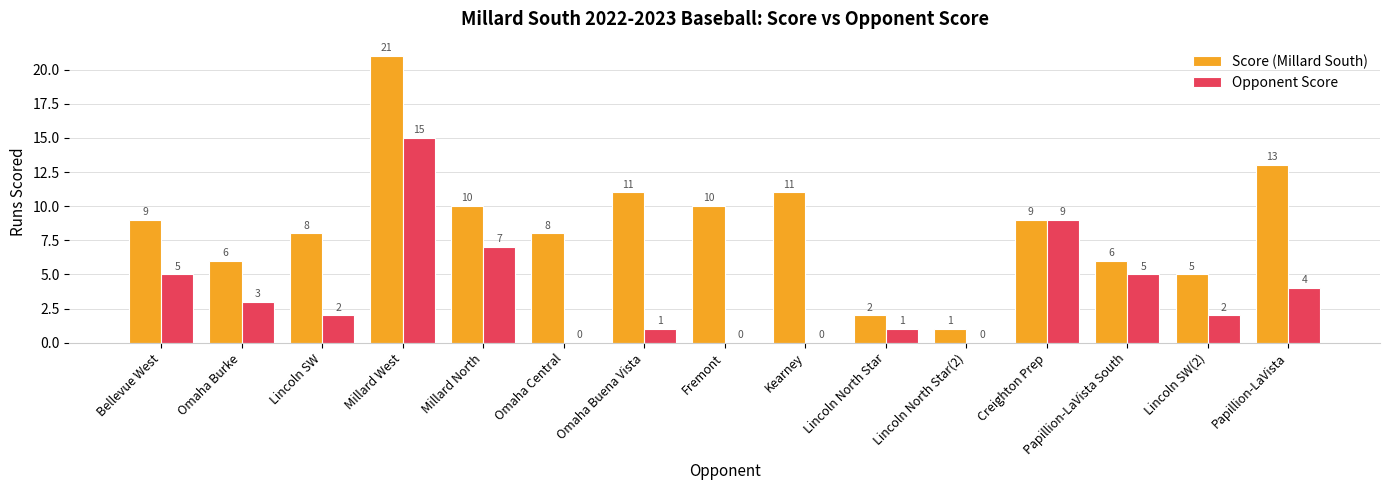

The Score (Millard South) series shows 17 at Millard North. True or false?

False